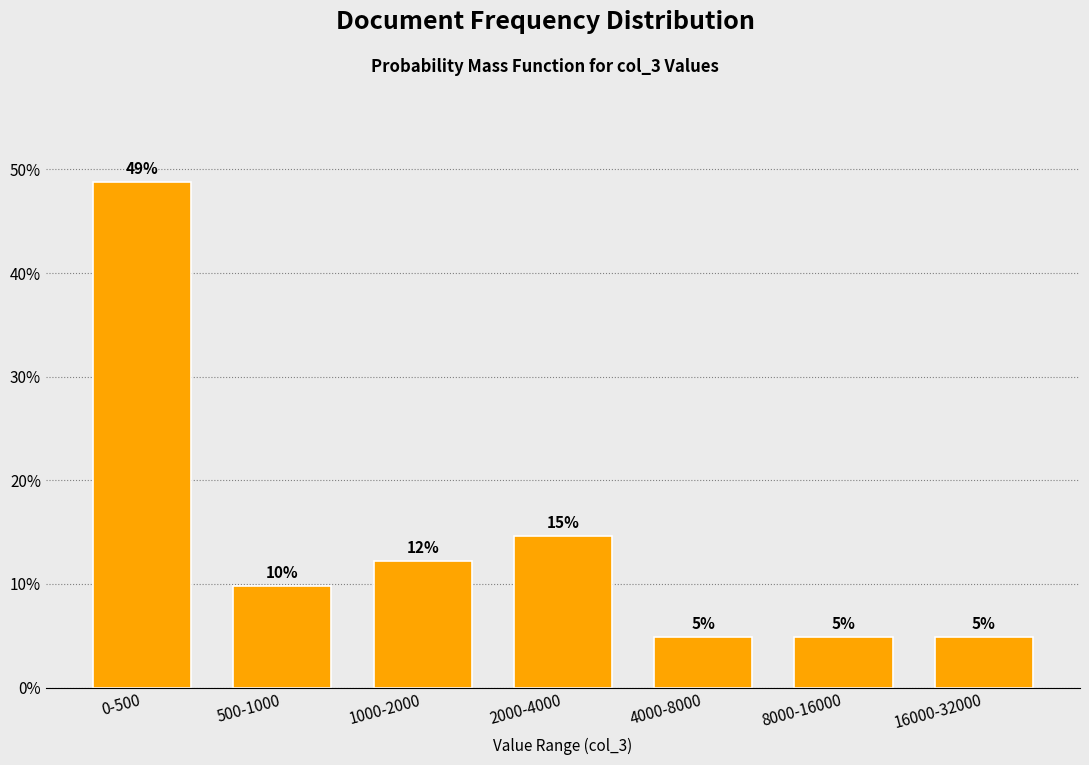

Does the chart contain any negative values?

No